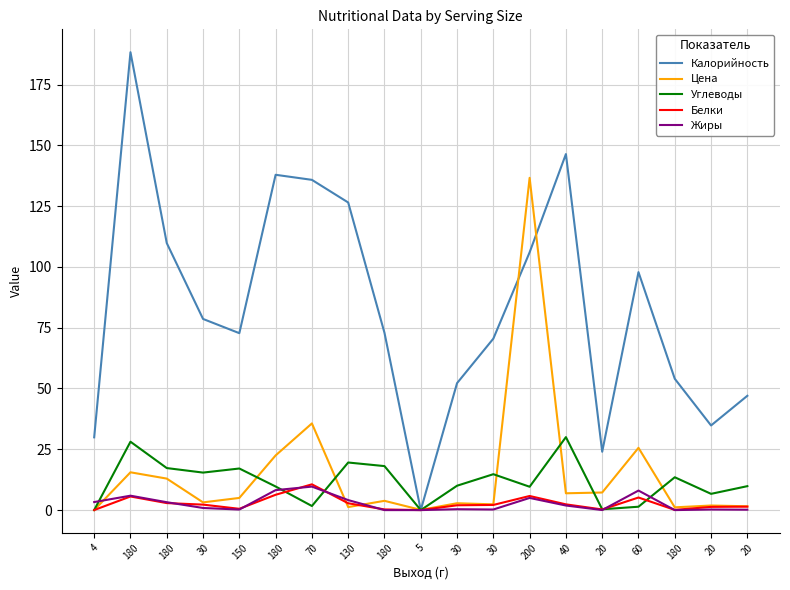

Is the value of Калорийность at 180 greater than the value of Углеводы at 40?

Yes